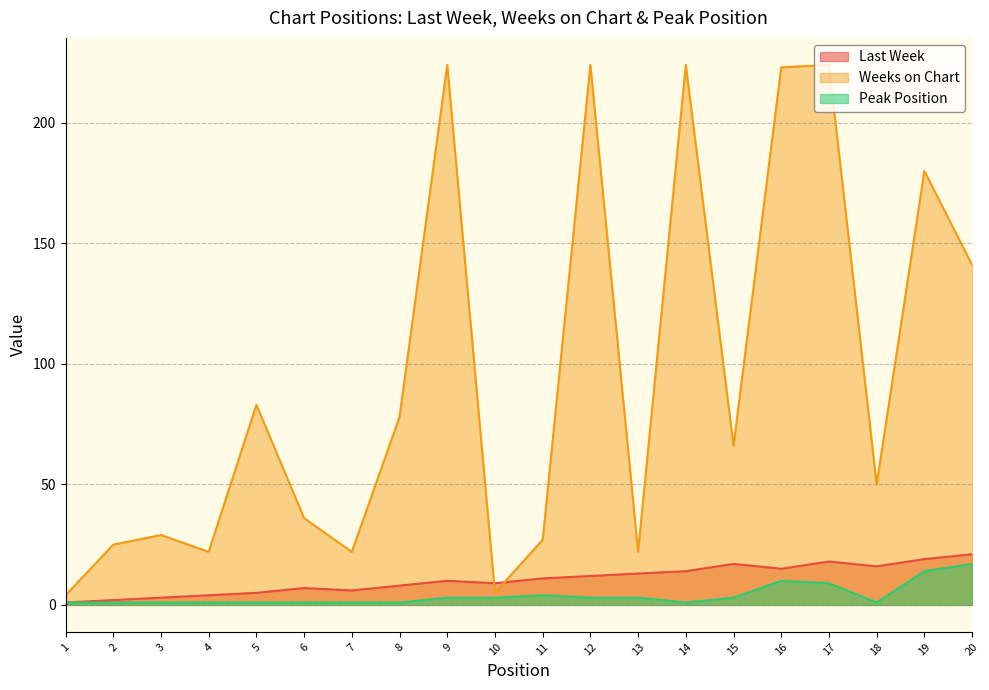

True or false: Peak Position and Weeks on Chart cross at least once.

False